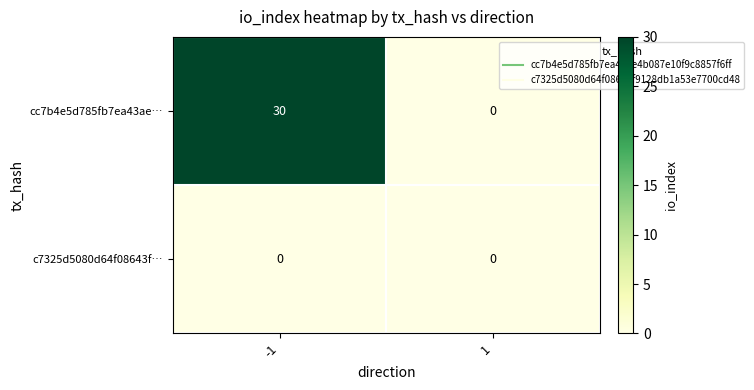

Rank the series by their average value, from lowest to highest.

c7325d5080d64f08643f…, cc7b4e5d785fb7ea43ae…